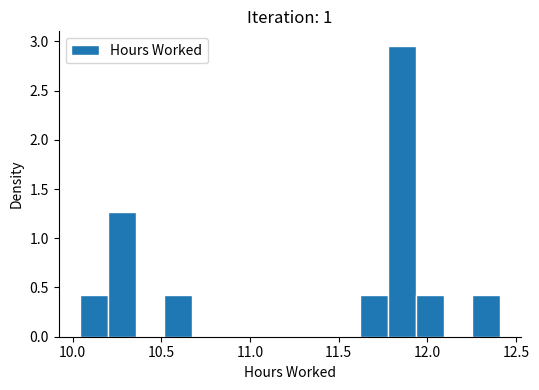

Around what value on the x-axis is the tallest bar? Give the approximate position of its centre, as read against the axis.

11.85